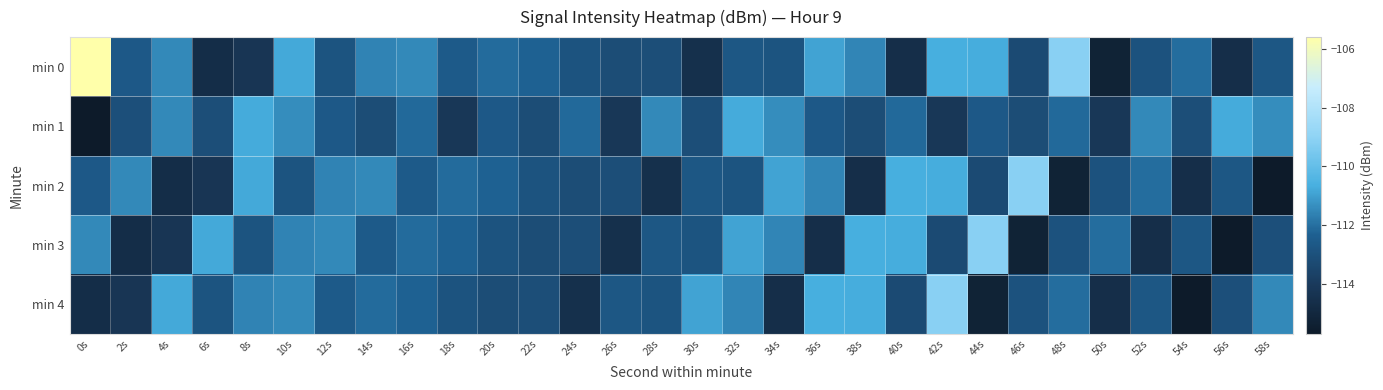

List the series in order of their peak value, lowest first.

min 1, min 2, min 3, min 4, min 0